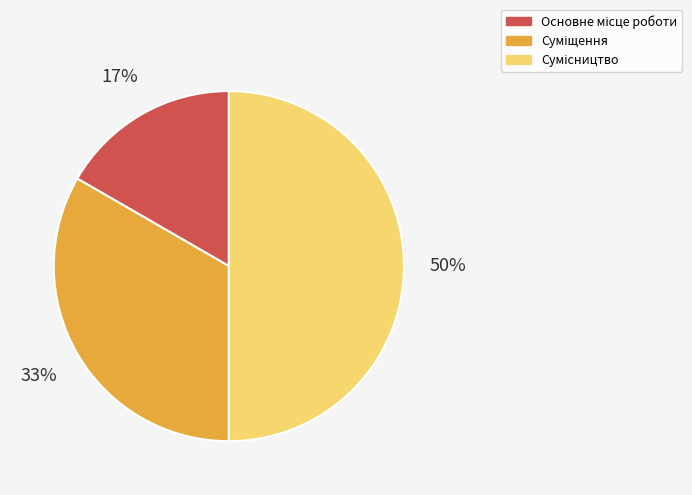

To the nearest percent, what is the average slice percentage?

33%